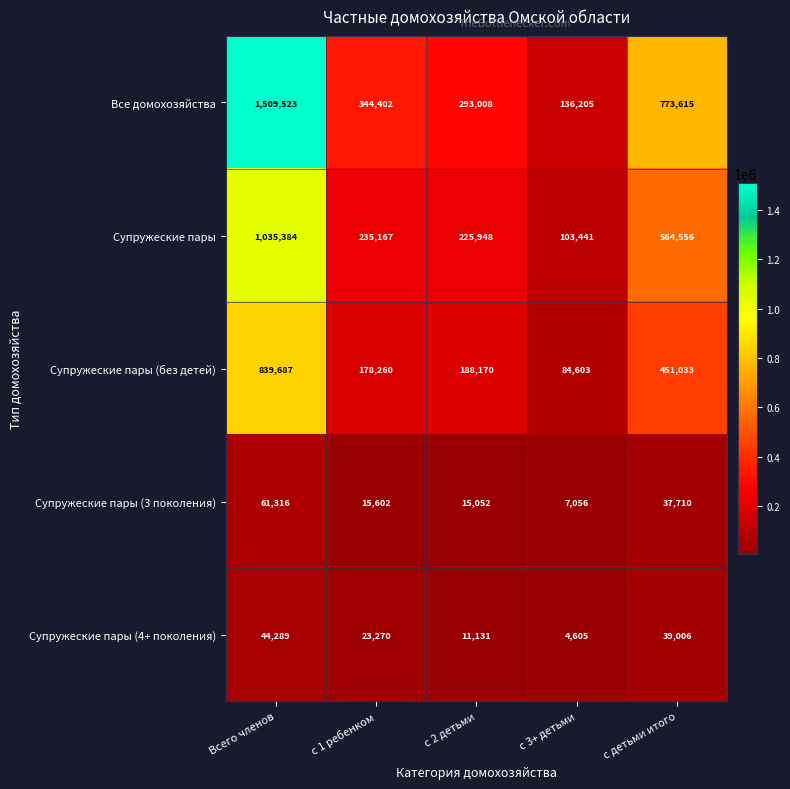

What is the difference between the second highest and minimum values in the Супружеские пары series?

461115